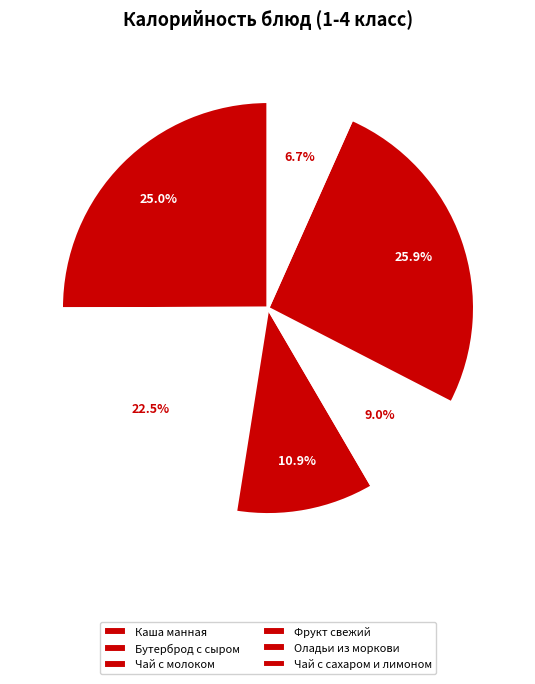

Count the number of slices in the pie.

6